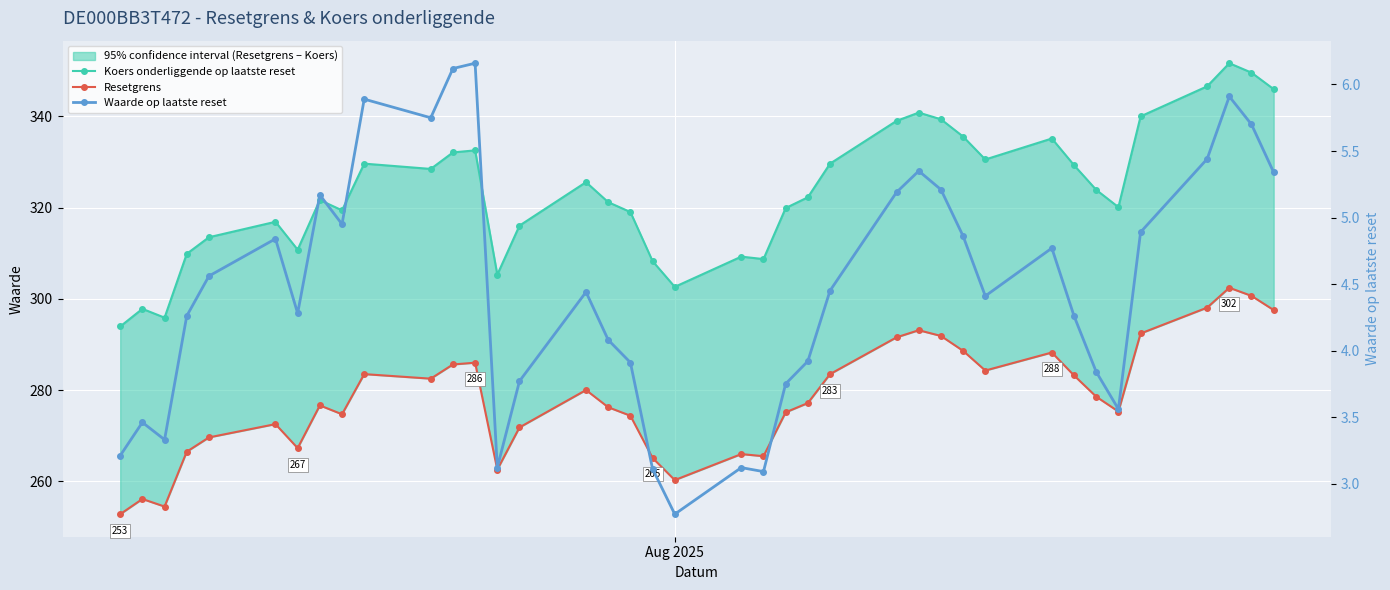

Is this an area chart (filled region under the line)?

No